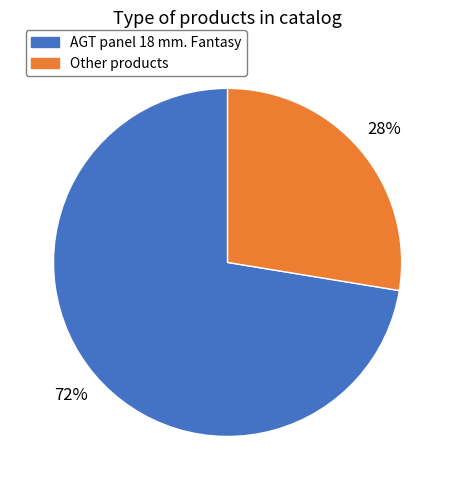

Is there a majority slice in this chart?

Yes